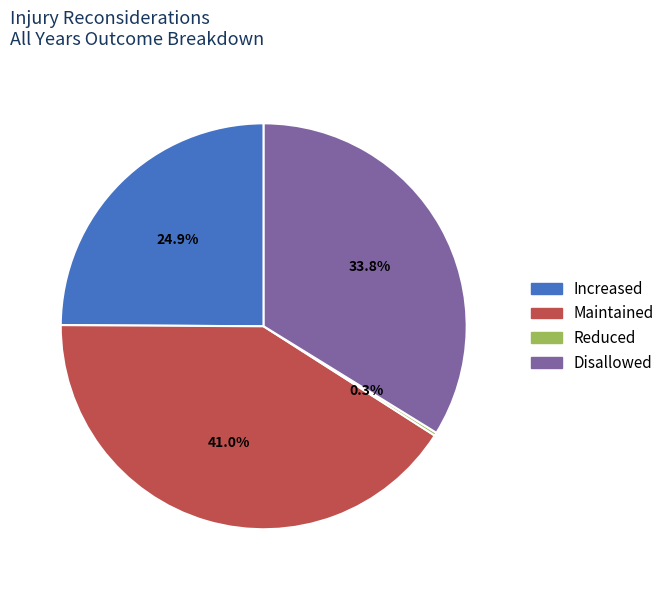

How much of the chart is everything except Disallowed?

66.2%